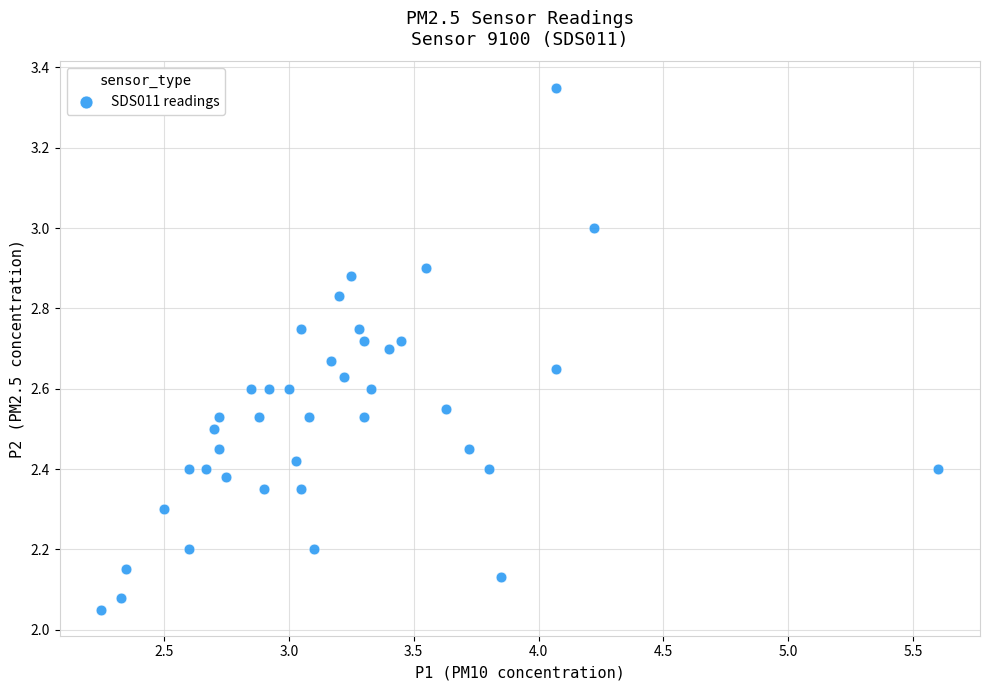

What is the range of Y values (max minus min)?

1.3